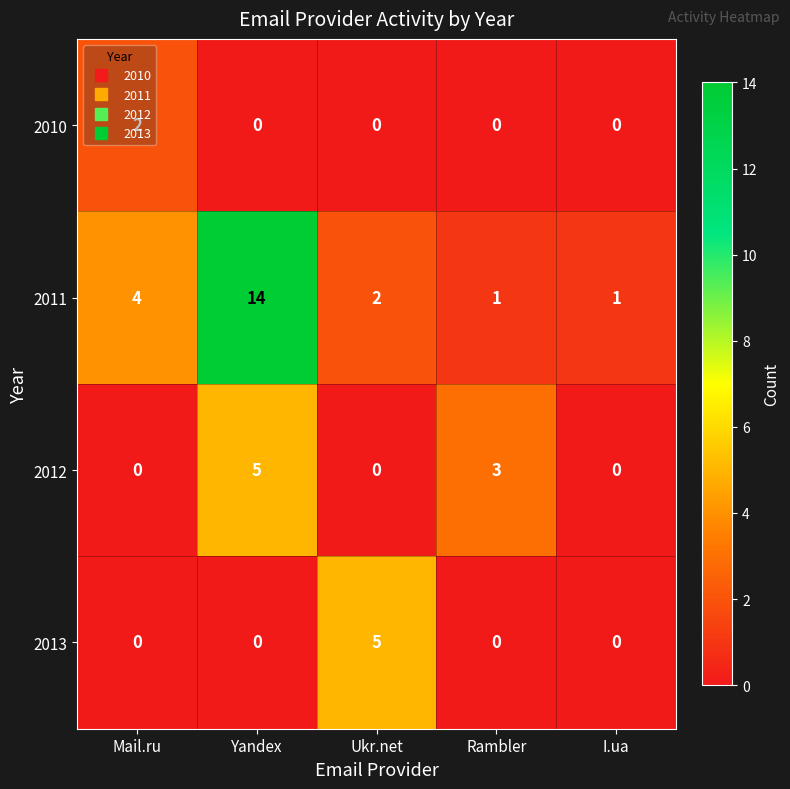

What is the average value of the 2011 series?

4